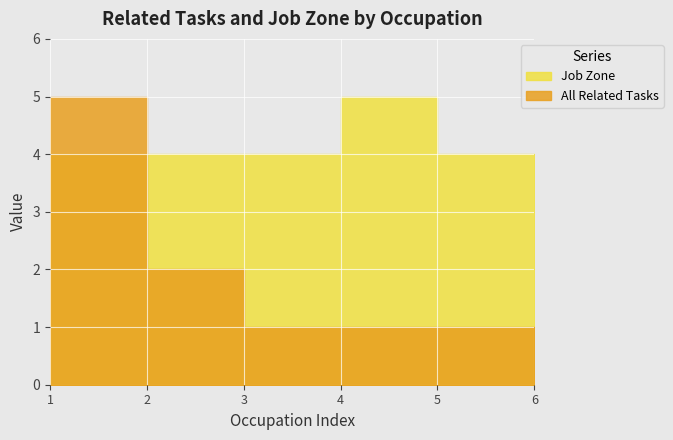

What is the maximum value shown in the chart?

5